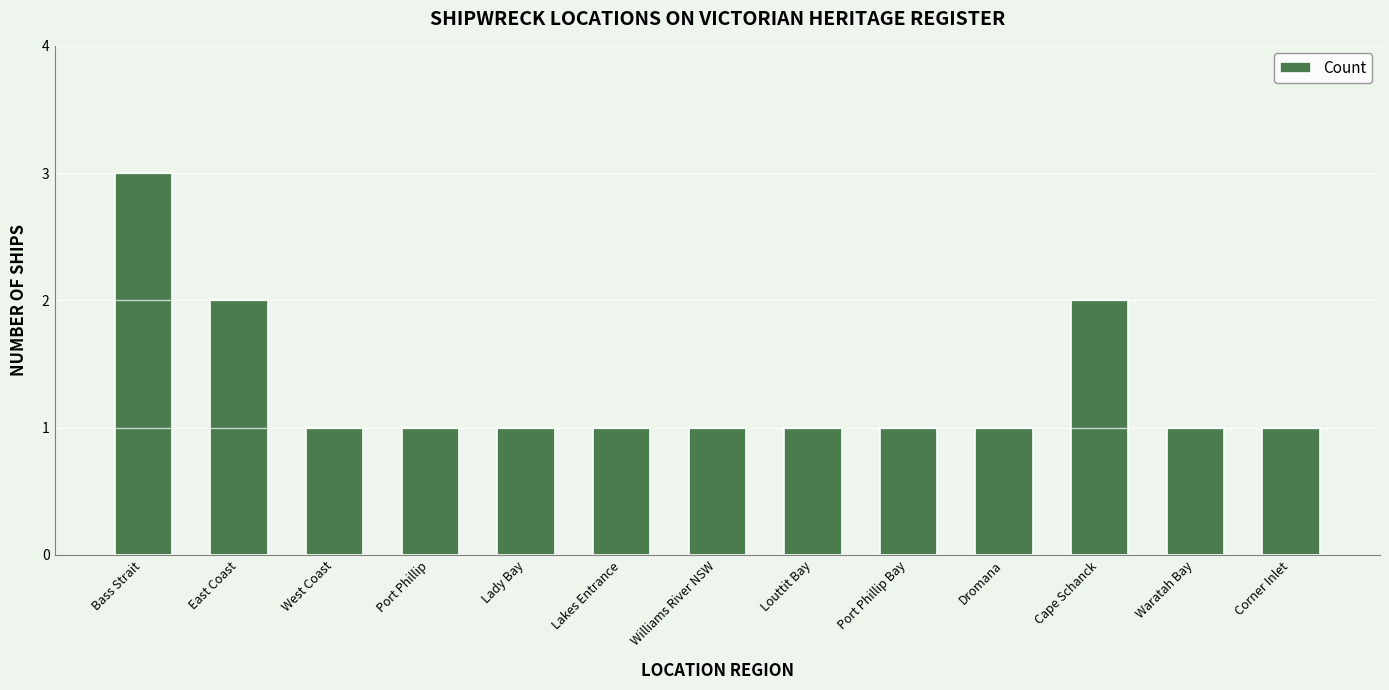

What is the label of the 13th bar from the left?

Corner Inlet